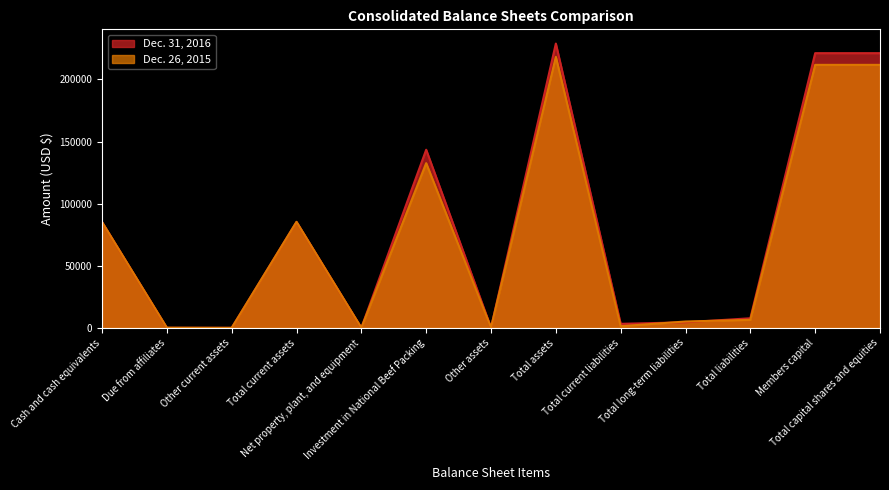

Which series changed the most between Other current assets and Members capital?

Dec. 31, 2016